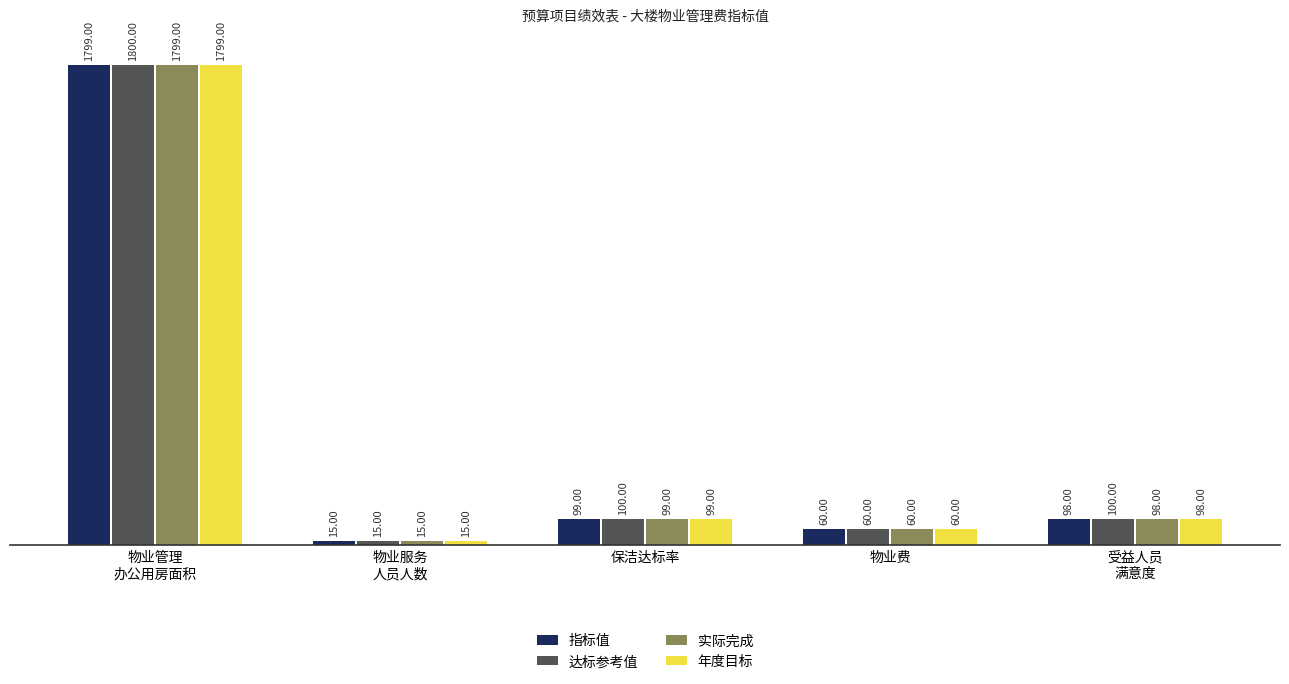

How many bars are there in total?

20